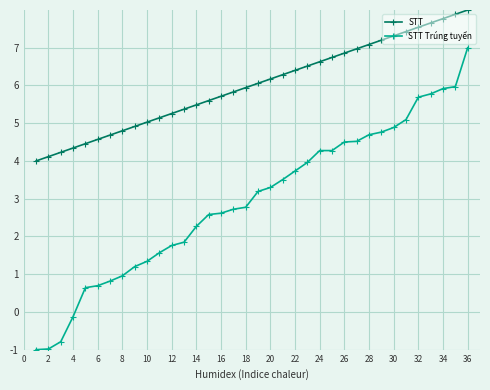

Is this an area chart (filled region under the line)?

No